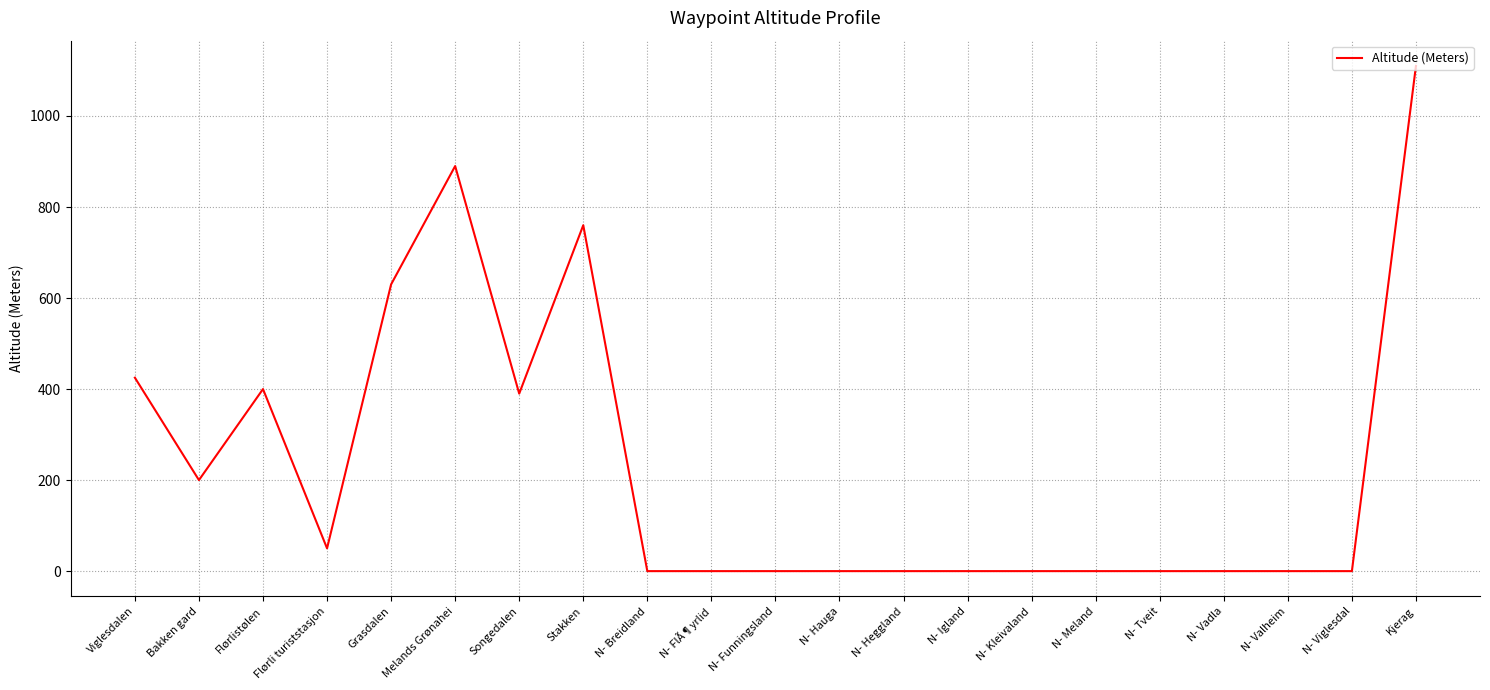

What is the average value?

231